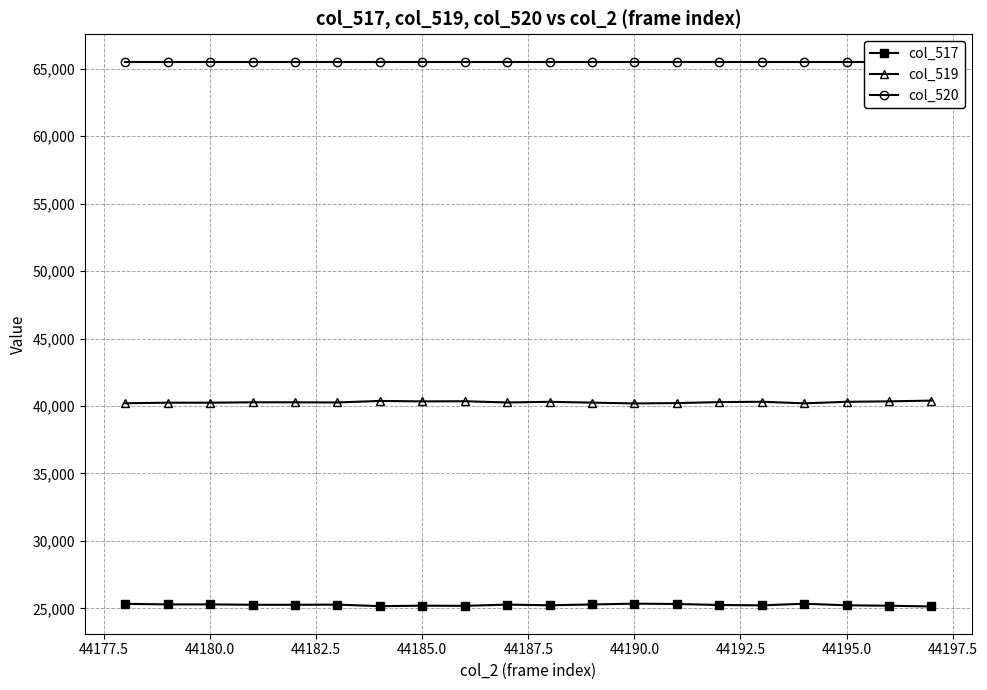

True or false: col_517 has more than 1 interior local peaks.

True